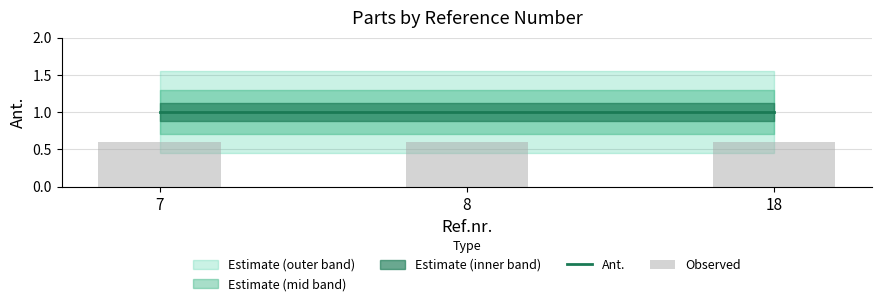

Rank the categories by Observed value from lowest to highest.

7, 8, 18